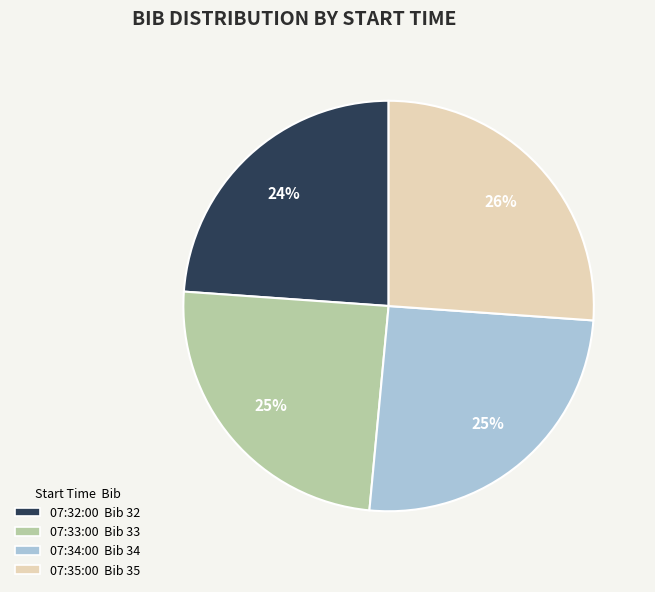

To the nearest percent, what is the difference between the largest and smallest slice percentages?

2%